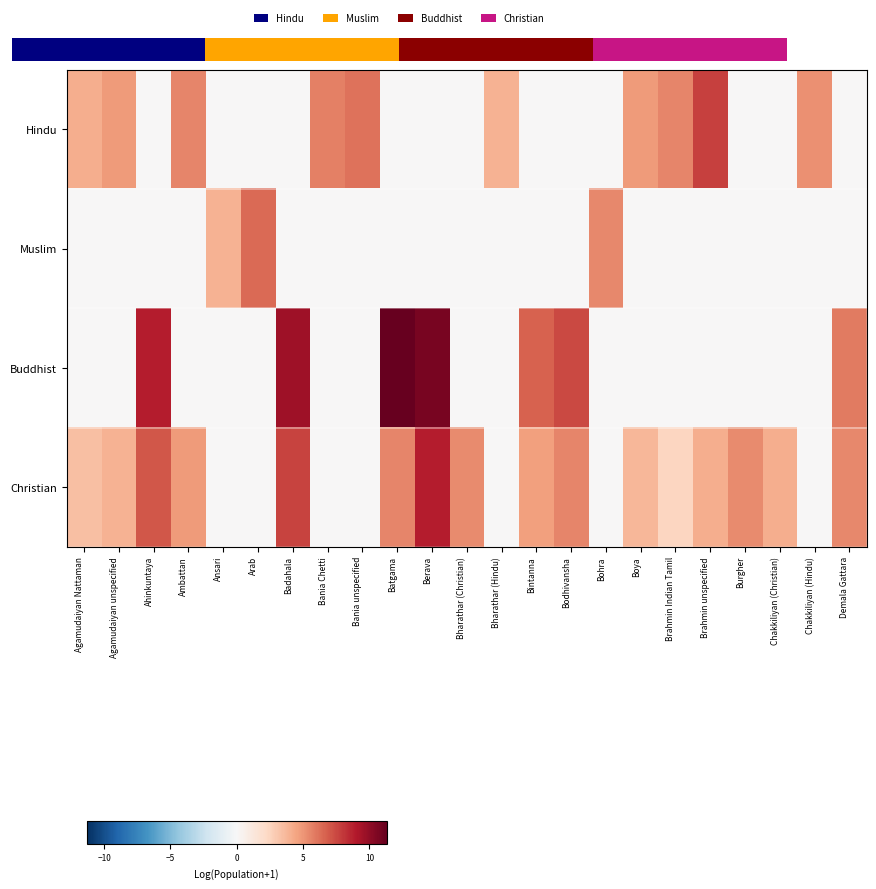

Which category has the highest value in the Buddhist series?

Batgama